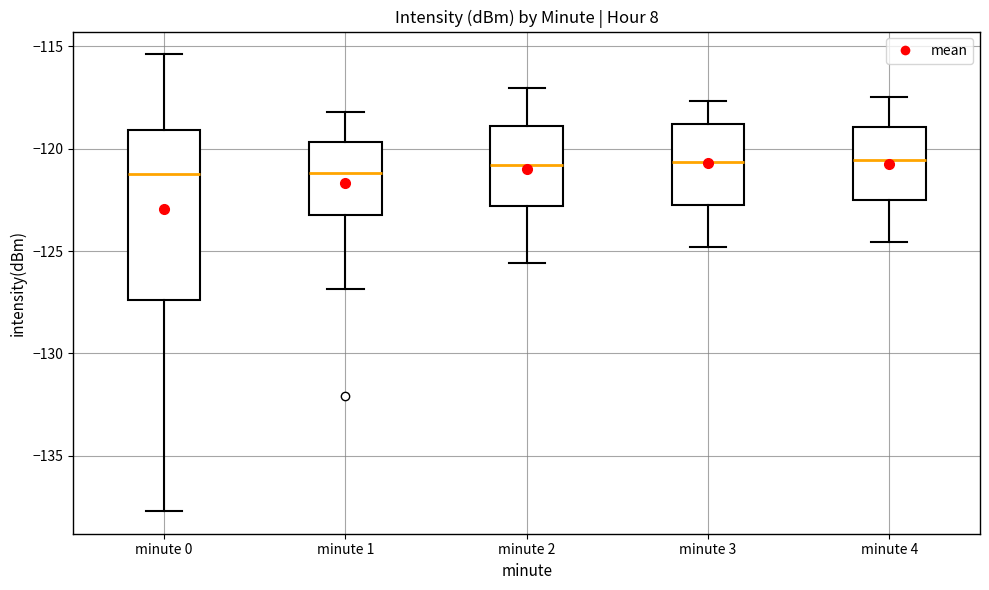

Comparing the boxes themselves (not the whiskers), which one is the tallest?

minute 0